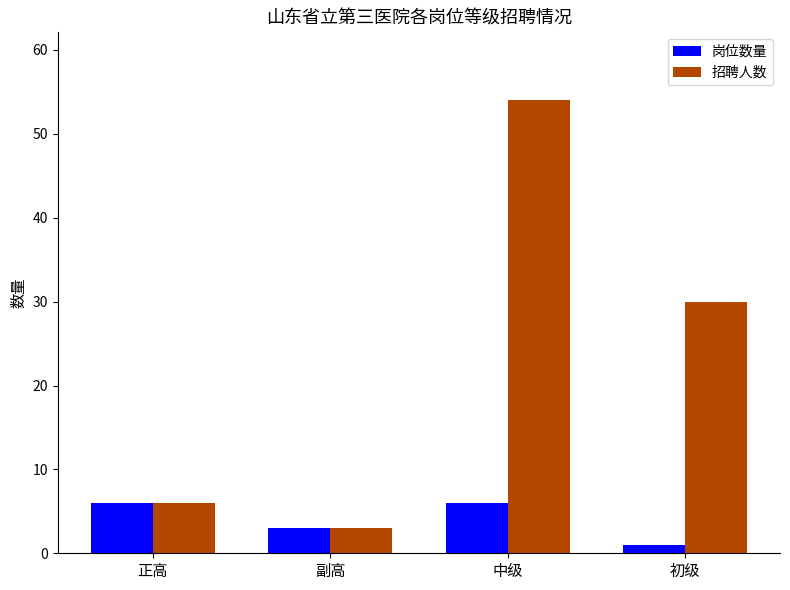

At which category does the chart reach its peak across all series?

中级